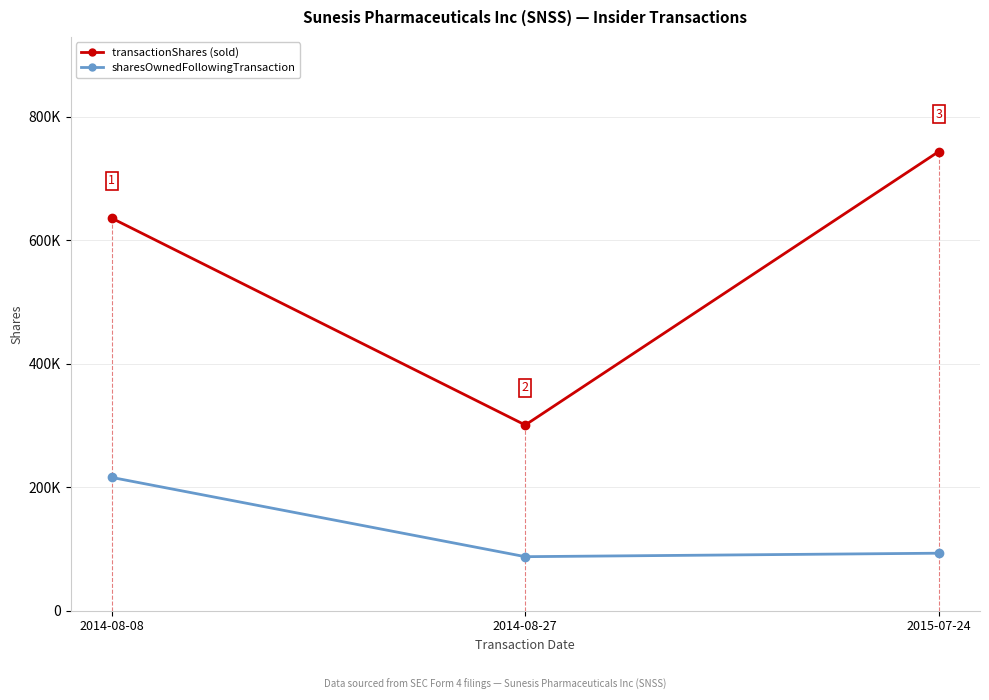

Does the chart have visible grid lines?

Yes